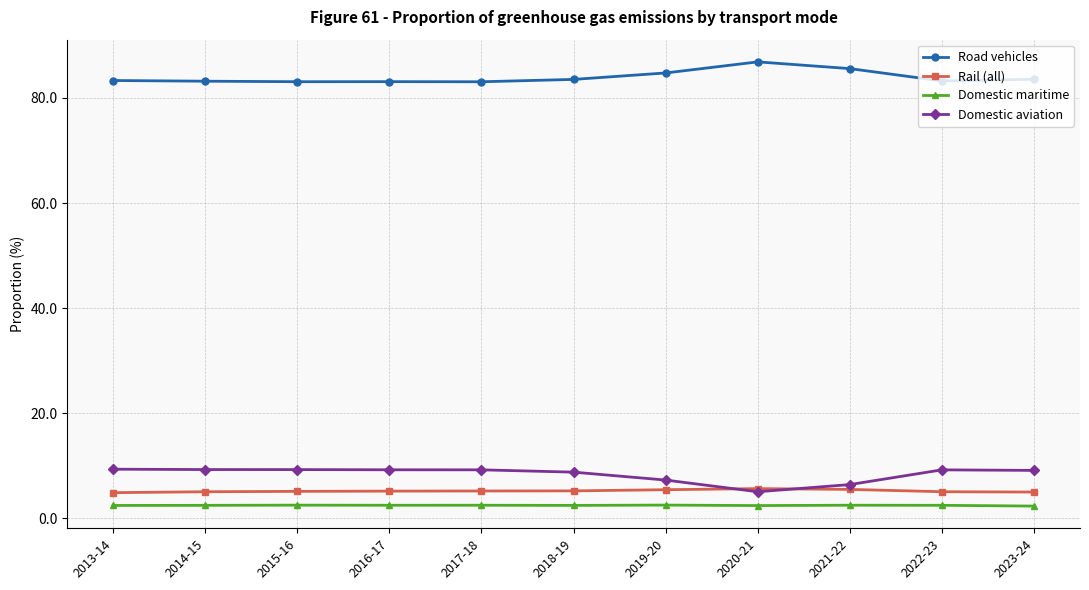

What is the spread (max minus min) of values at 2022-23?

80.8